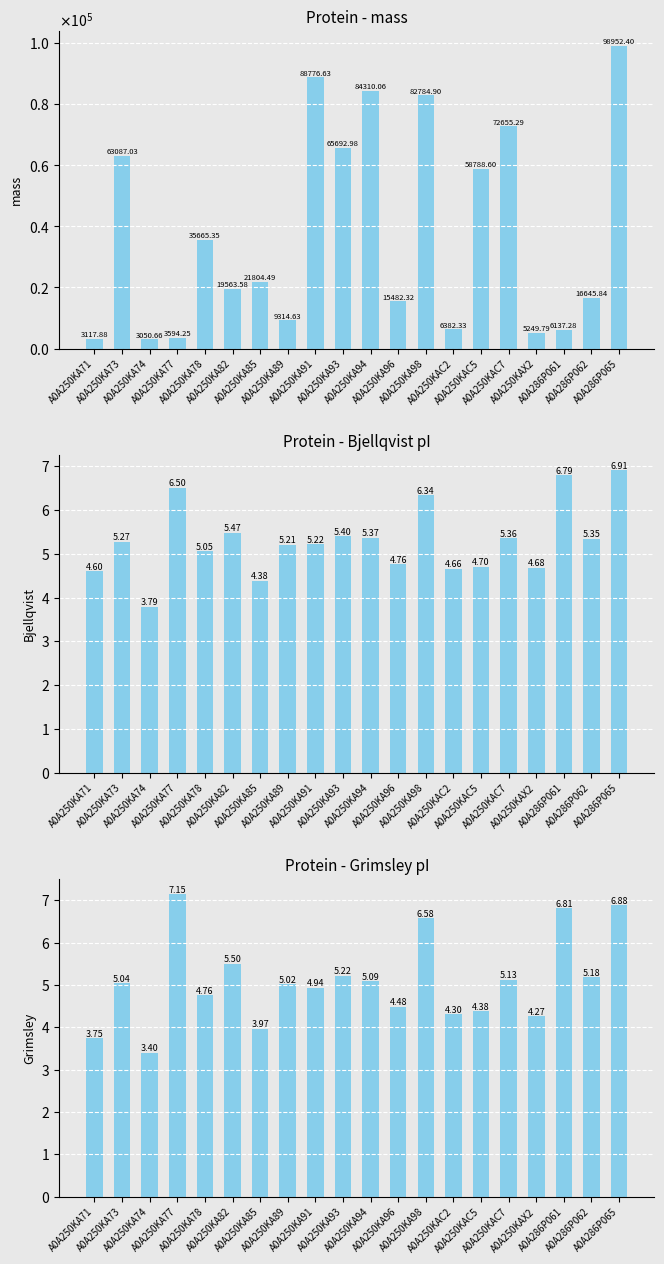

What is the label of the 5th bar from the right?

A0A250KAC7